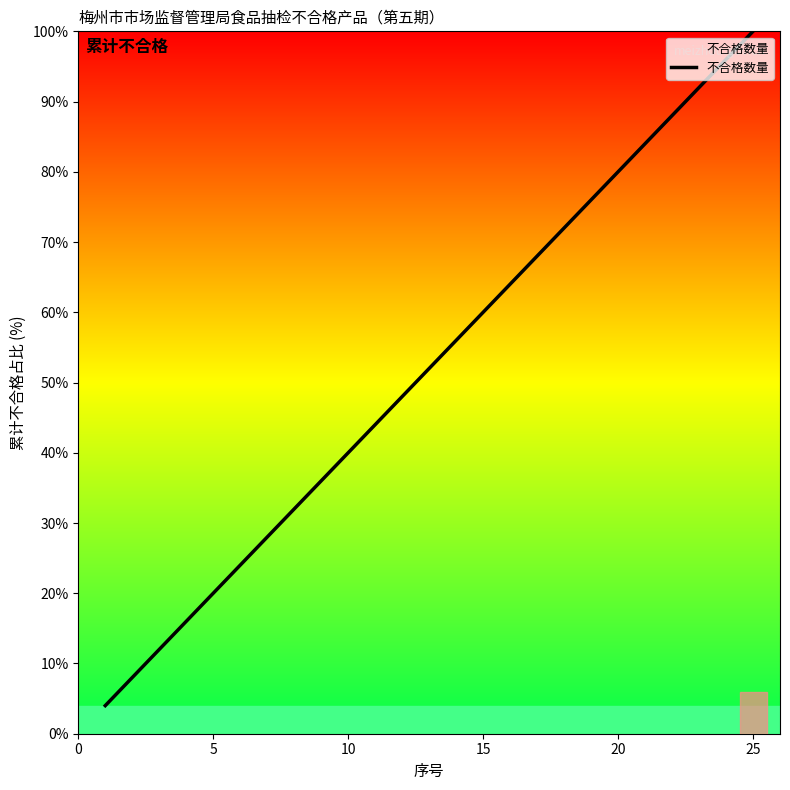

What is the maximum value shown in the chart?

100.0